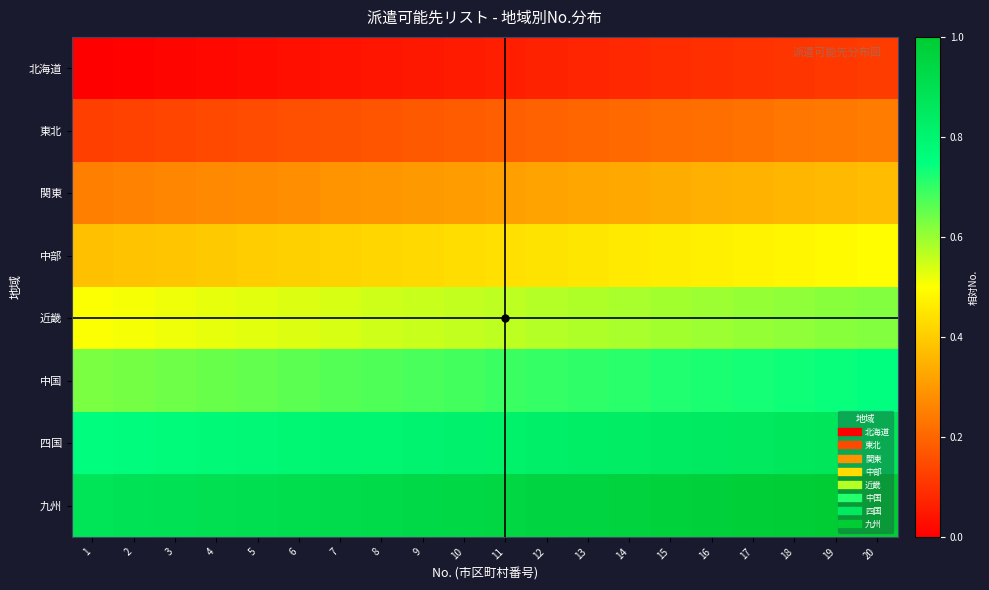

List the series in order of their peak value, lowest first.

北海道, 東北, 関東, 中部, 近畿, 中国, 四国, 九州